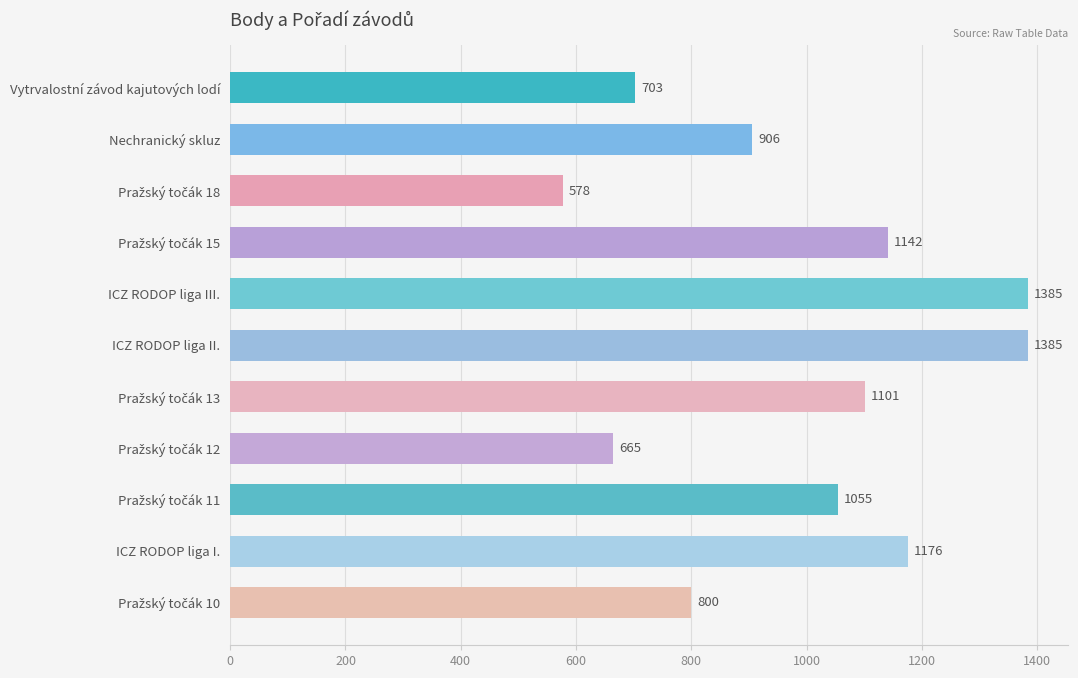

What is the average value?

991